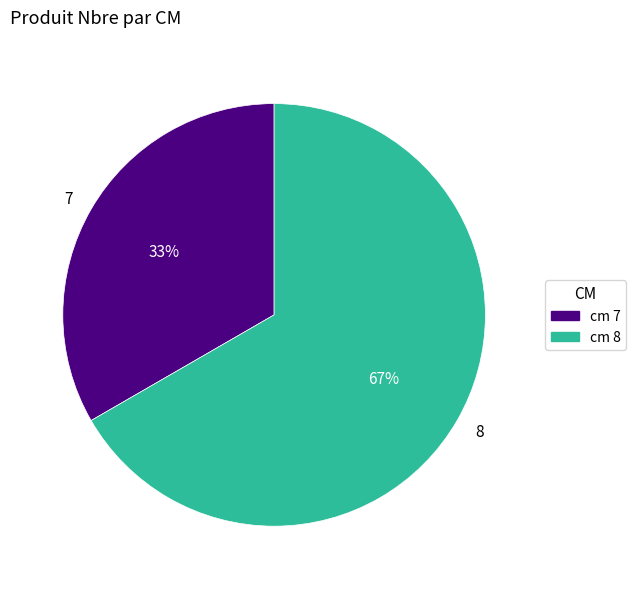

Count the number of slices in the pie.

2